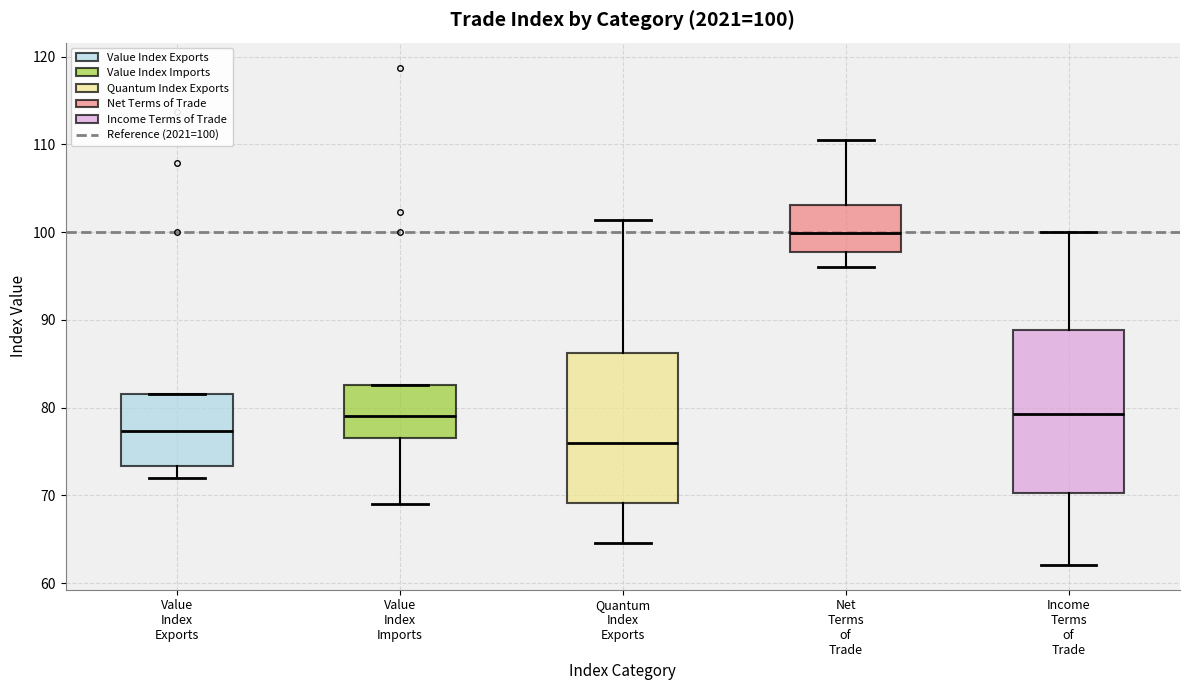

Comparing the boxes themselves (not the whiskers), which one is the tallest?

Income Terms of Trade